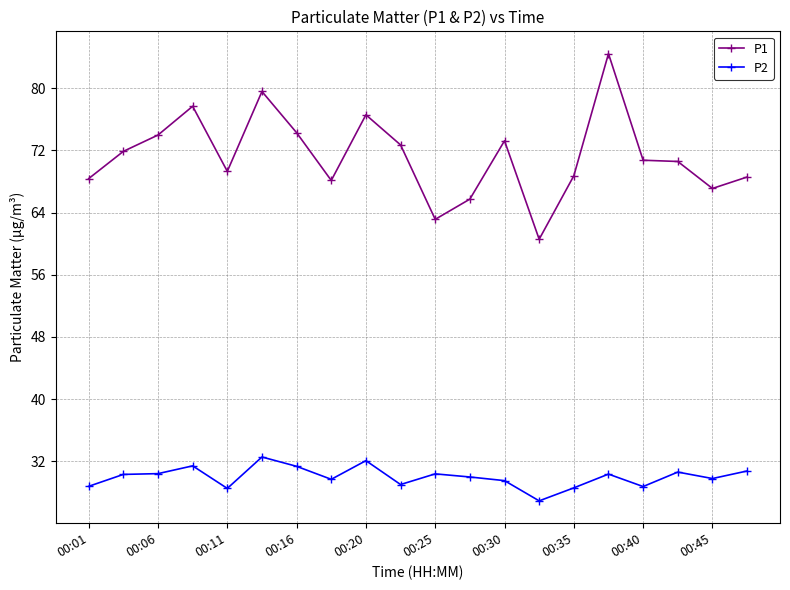

What is the average value of the P2 series?

30.0